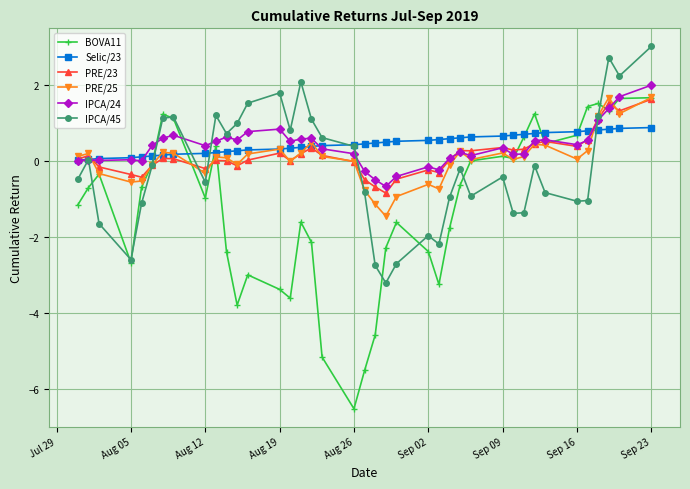

True or false: PRE/25 has more than 1 interior local peaks.

True